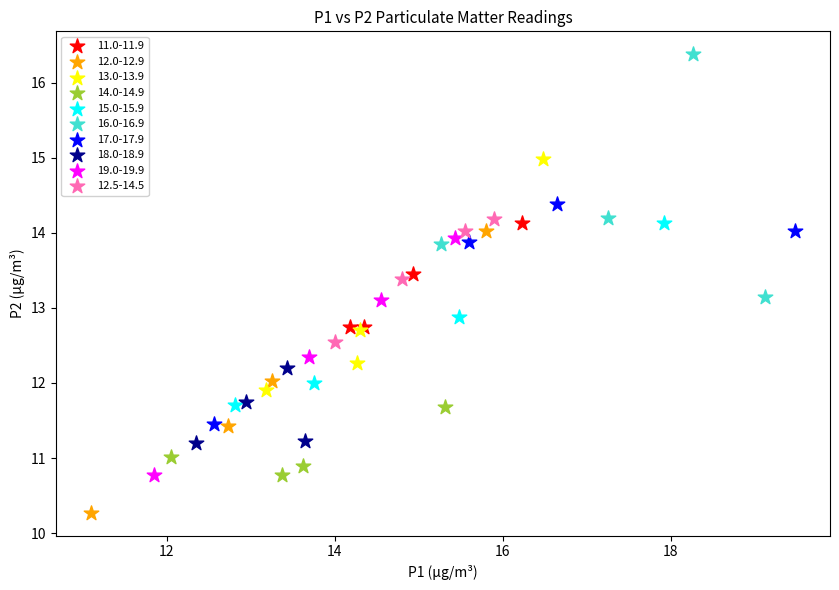

Which series contains the highest Y value?

16.0-16.9